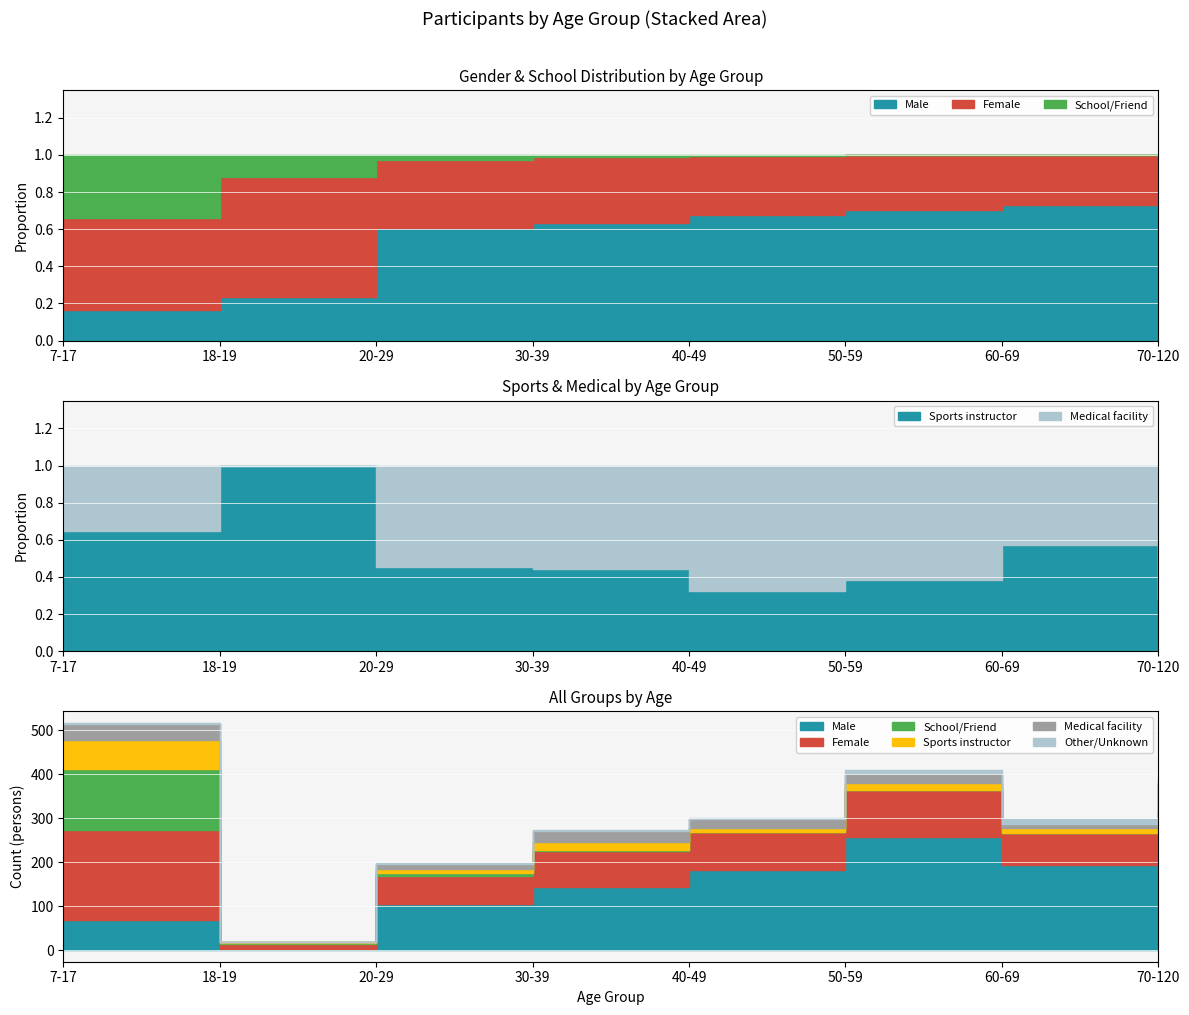

Between 50-59 and 70-120, which is larger?

50-59